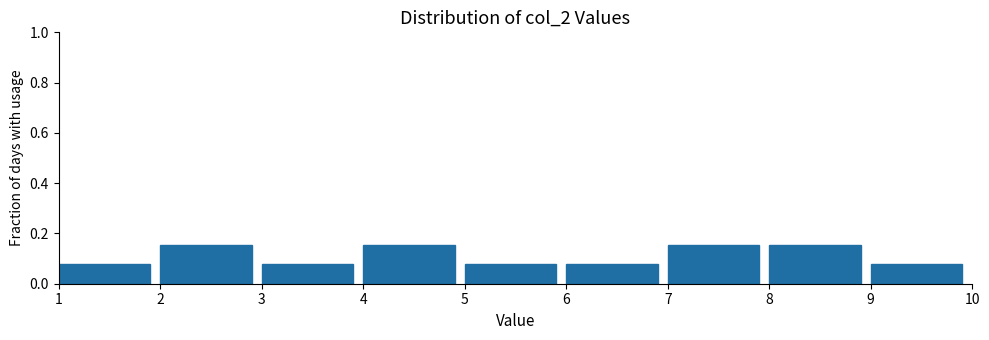

What is the height of the bar covering 3 to 4 on the x-axis? The values are not printed on the chart, so give them approximately, as read against the axis.

0.08